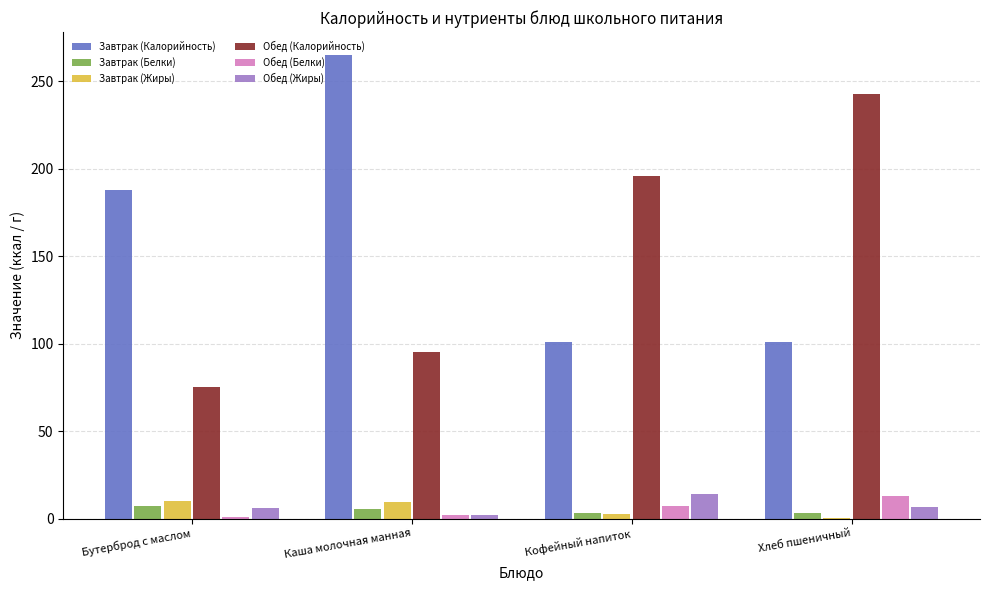

Where is Завтрак (Калорийность) nearest to the value 183?

Бутерброд с маслом